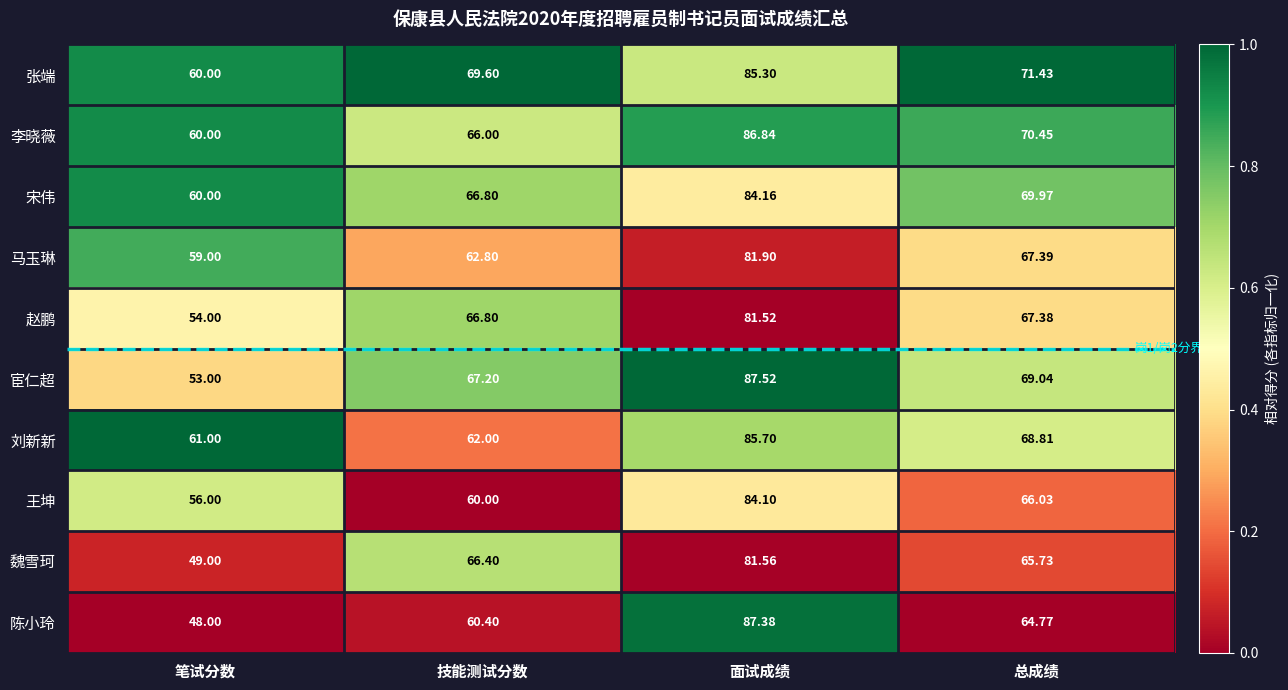

At which label does 刘新新 reach its minimum?

笔试分数